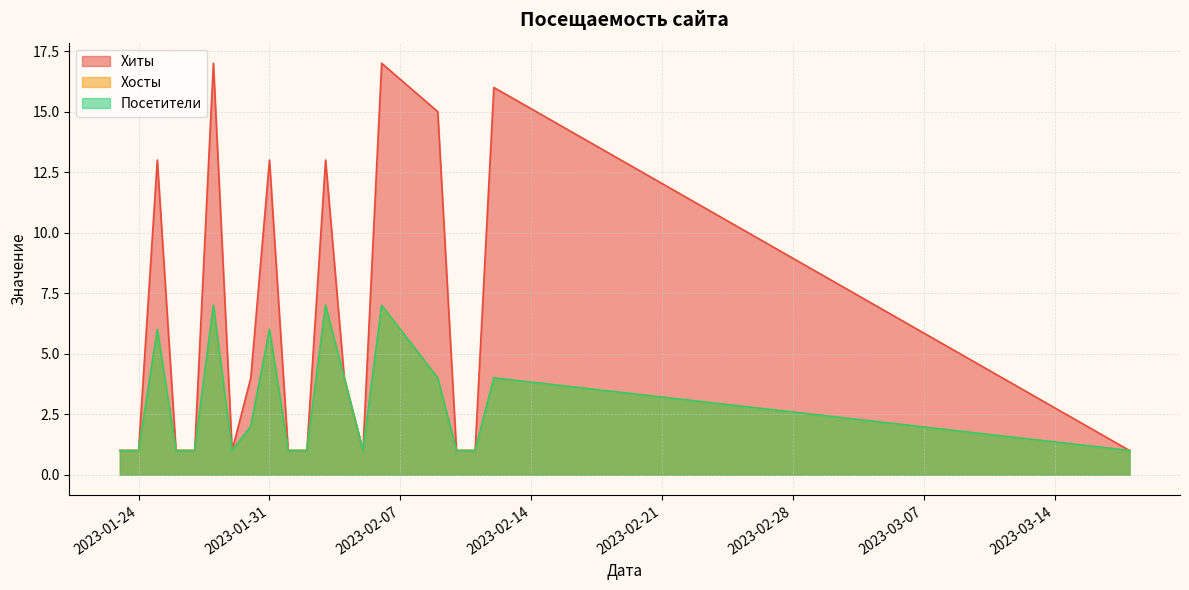

At how many categories does at least one series exceed 4?

7